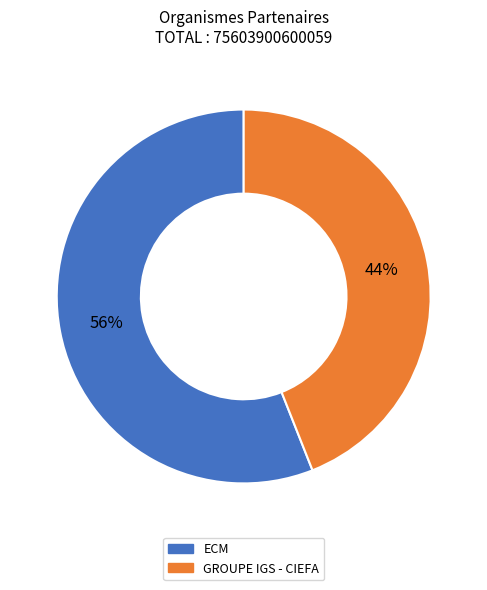

What is the ratio of the value at GROUPE IGS - CIEFA to the value at ECM?

0.8